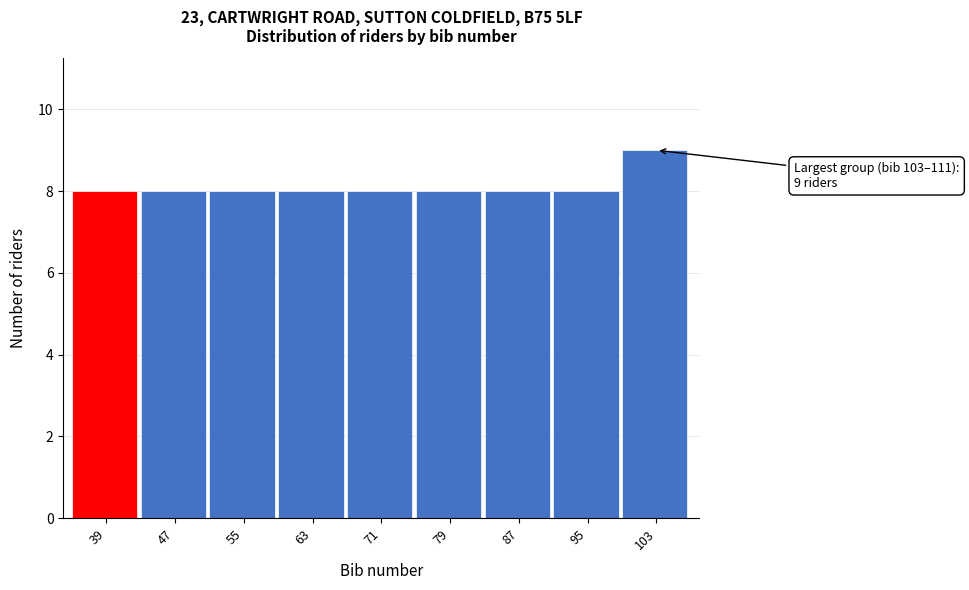

Reading right to left, extract all data points from this chart.

103=9	95=8	87=8	79=8	71=8	63=8	55=8	47=8	39=8